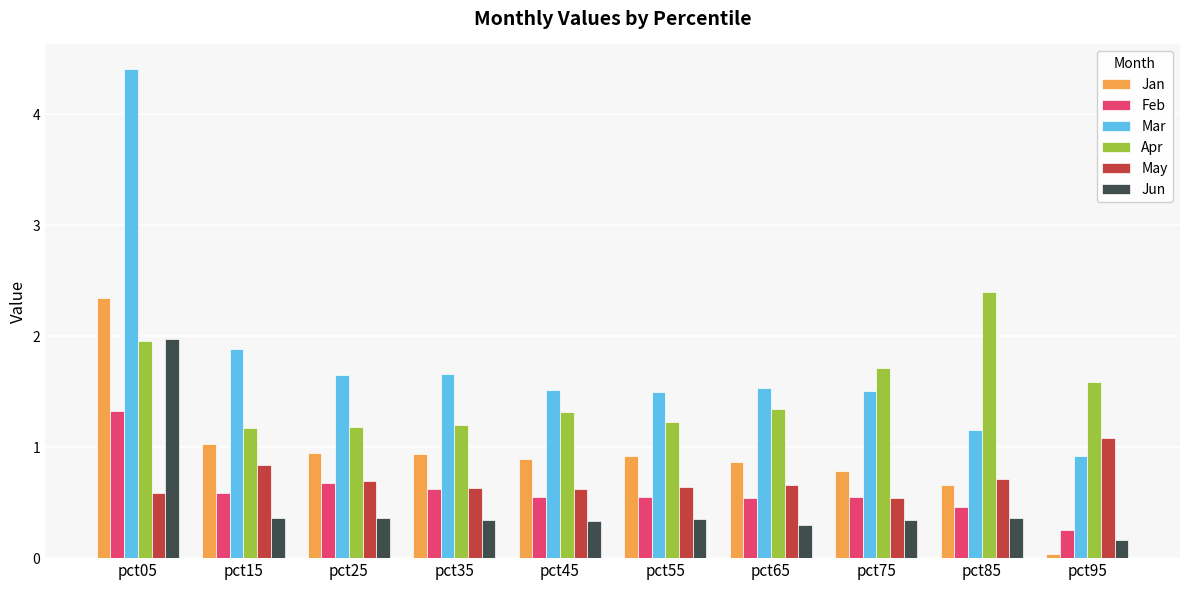

Does the chart contain stacked bars?

No